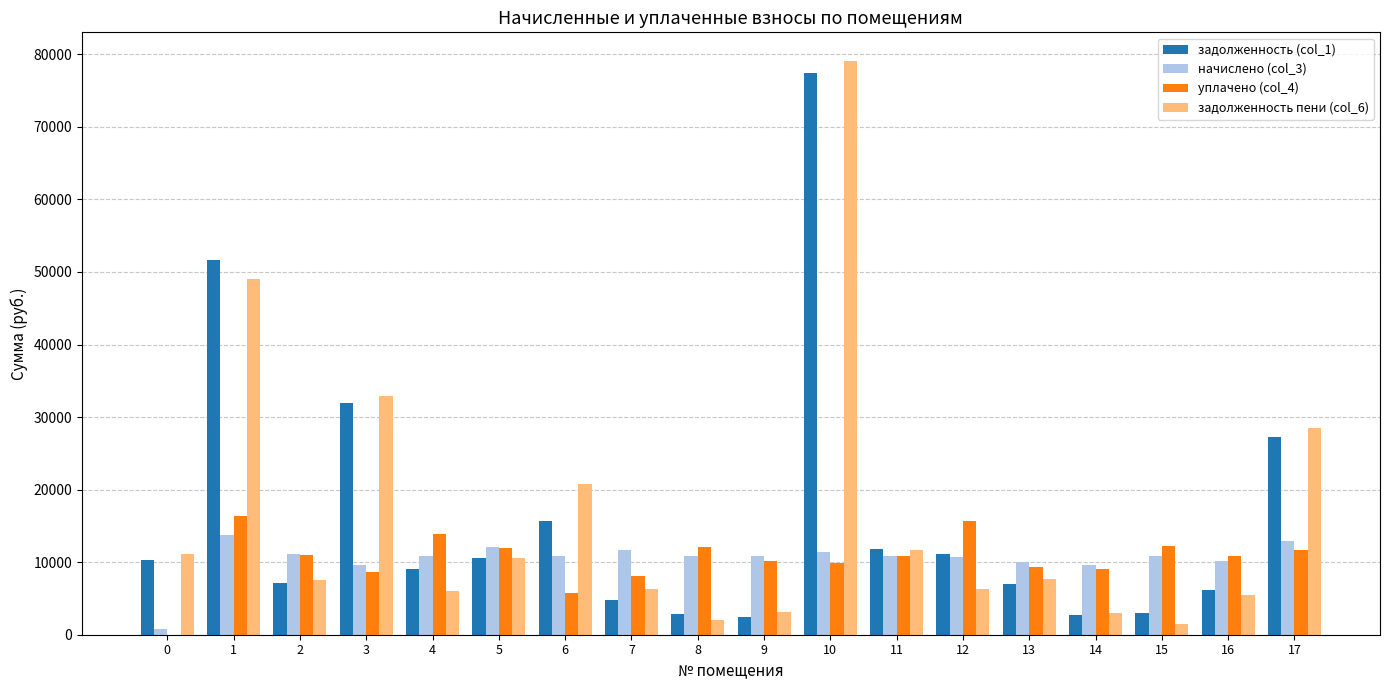

The уплачено (col_4) series shows 0.0 at 0. True or false?

True